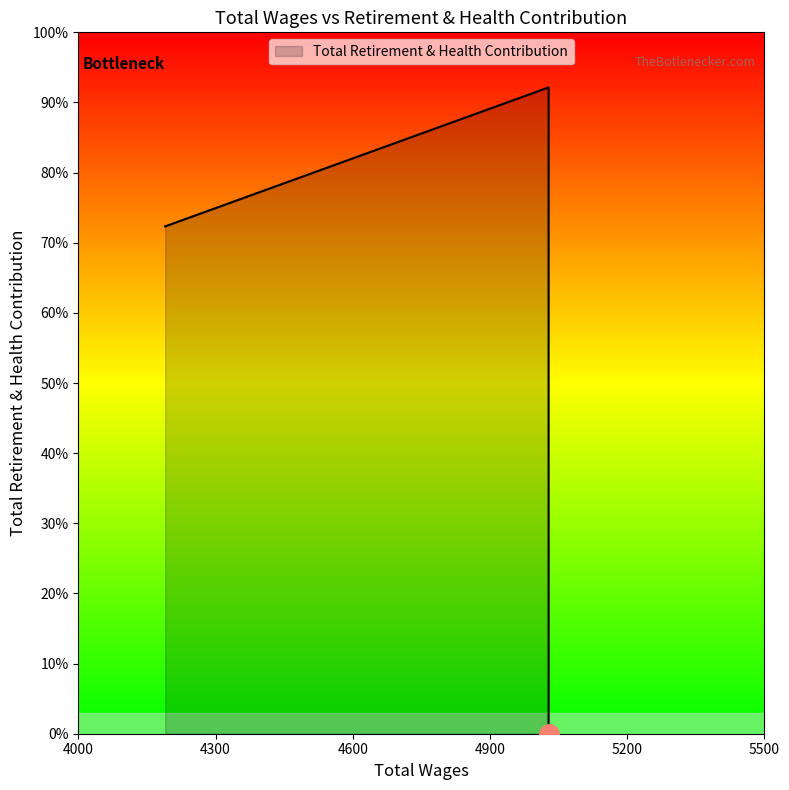

At which label is the value closest to 4146?

4190.0